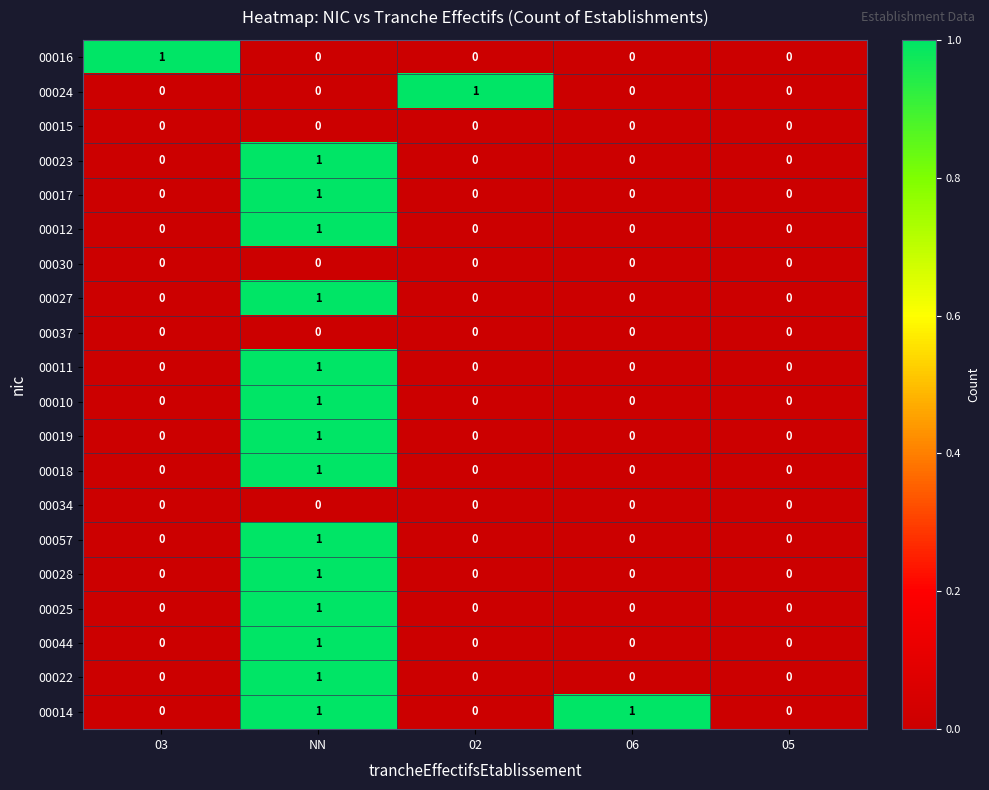

Which series changed the most between 03 and 05?

00016